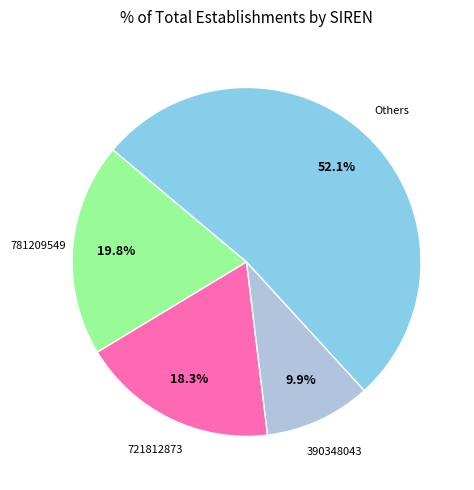

Does any single category account for the majority?

Yes